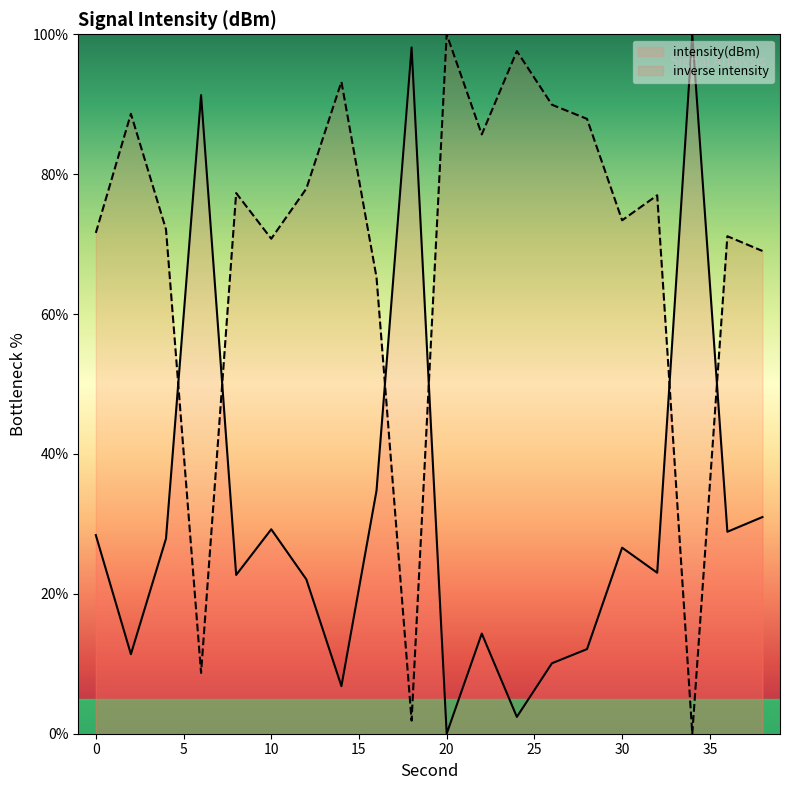

List the labels in order of value, largest first.

20, 24, 14, 26, 2, 28, 22, 12, 8, 32, 30, 4, 0, 36, 10, 38, 16, 6, 18, 34